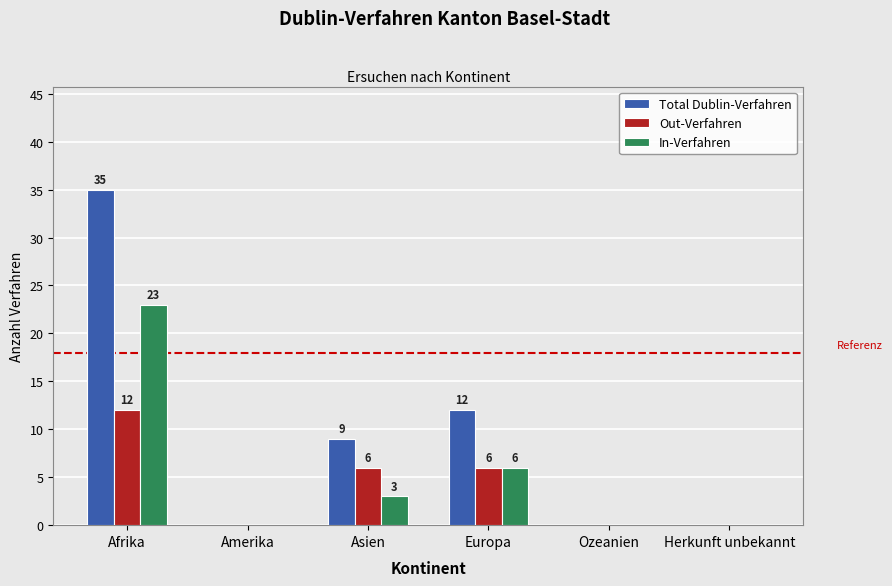

Between Europa and Ozeanien, which series saw the biggest shift?

Total Dublin-Verfahren